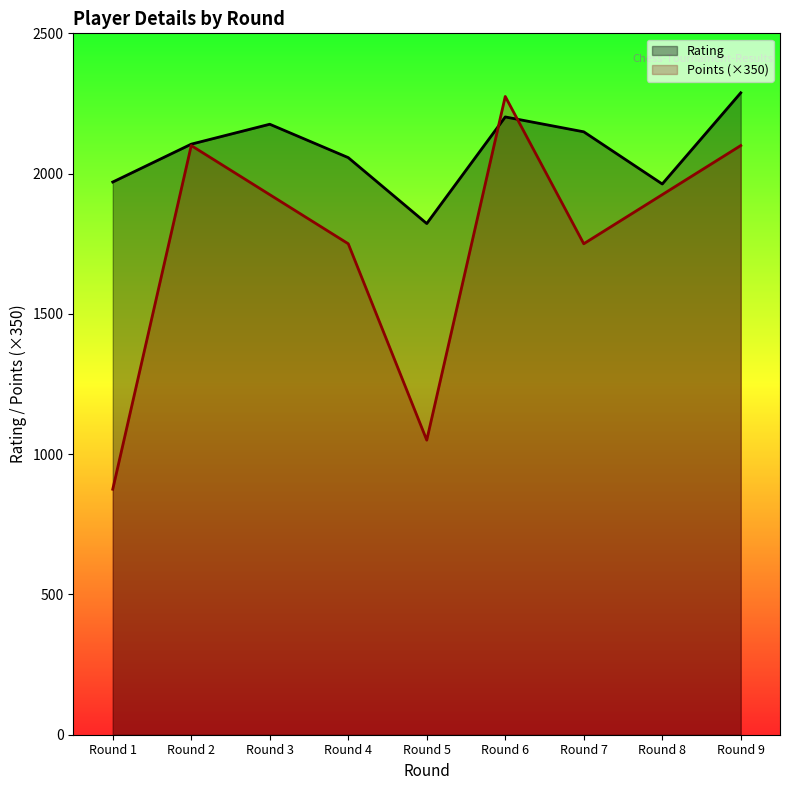

Reading right to left, extract all data points from this chart.

Rating: 2288	1963	2149	2202	1822	2057	2176	2105	1970
Points: 2100	1925	1750	2275	1050	1750	1925	2100	875